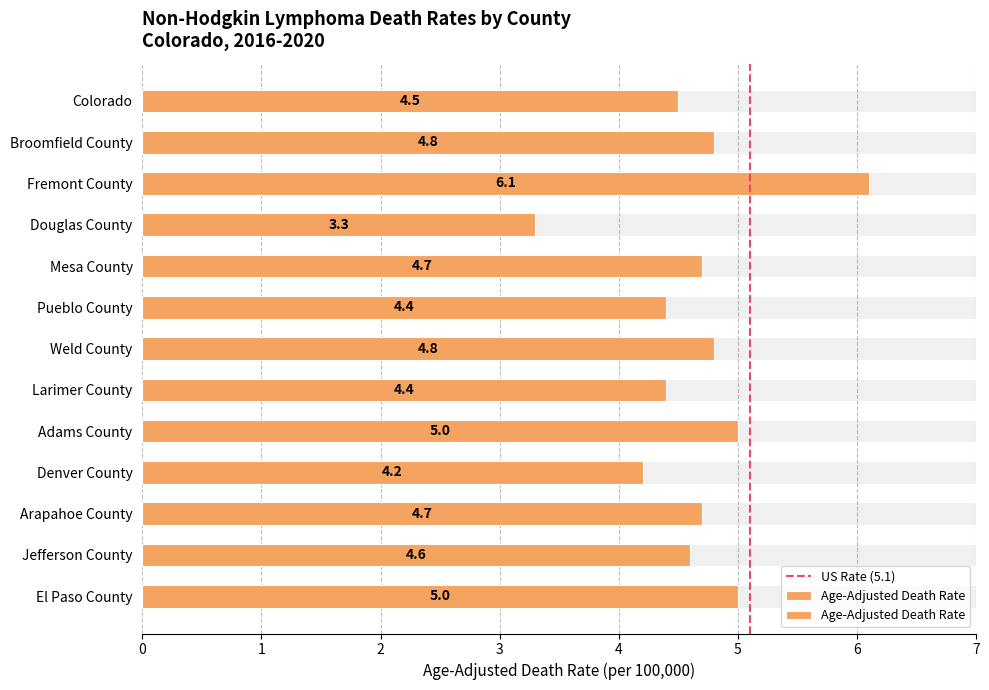

List the labels in order of value, smallest first.

Douglas County, Denver County, Pueblo County, Larimer County, Colorado, Jefferson County, Mesa County, Arapahoe County, Broomfield County, Weld County, Adams County, El Paso County, Fremont County